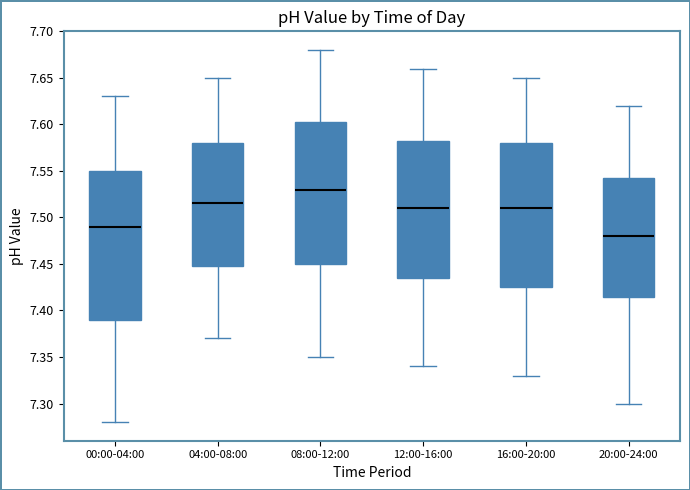

Reading left to right, read every box against the y-axis: the position of its median line, the range the box covers, and the ends of its whiskers. The values are not printed on the chart, so give them approximately, as read against the axis.

00:00-04:00: median 7.490, box 7.390 to 7.550, whiskers 7.280 to 7.630
04:00-08:00: median 7.515, box 7.450 to 7.580, whiskers 7.370 to 7.650
08:00-12:00: median 7.530, box 7.450 to 7.605, whiskers 7.350 to 7.680
12:00-16:00: median 7.510, box 7.435 to 7.585, whiskers 7.340 to 7.660
16:00-20:00: median 7.510, box 7.425 to 7.580, whiskers 7.330 to 7.650
20:00-24:00: median 7.480, box 7.415 to 7.545, whiskers 7.300 to 7.620